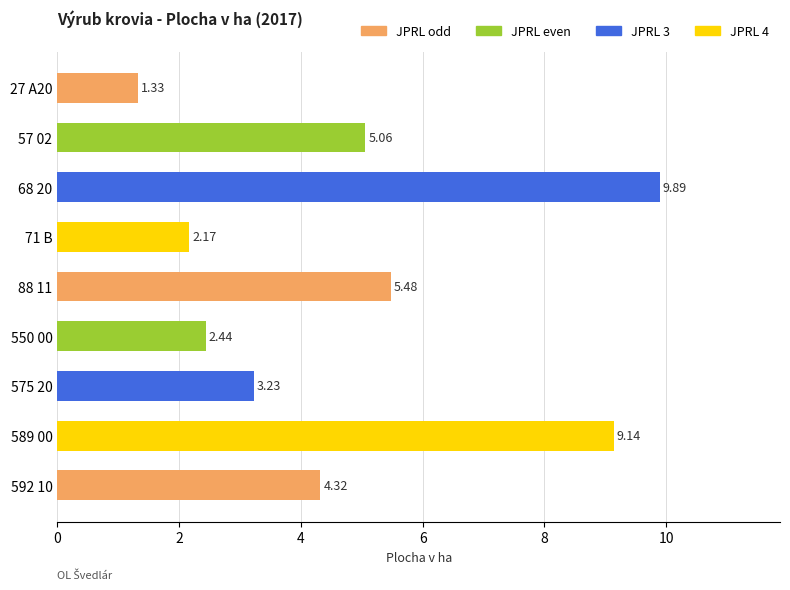

What is the sum of all values?

43.1